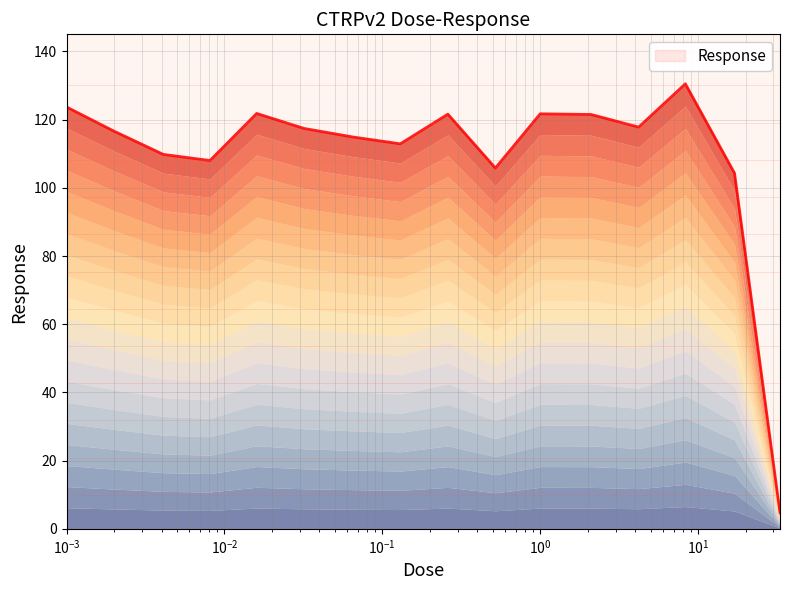

What is the change in value from 0.032 to 4.2?

+0.4